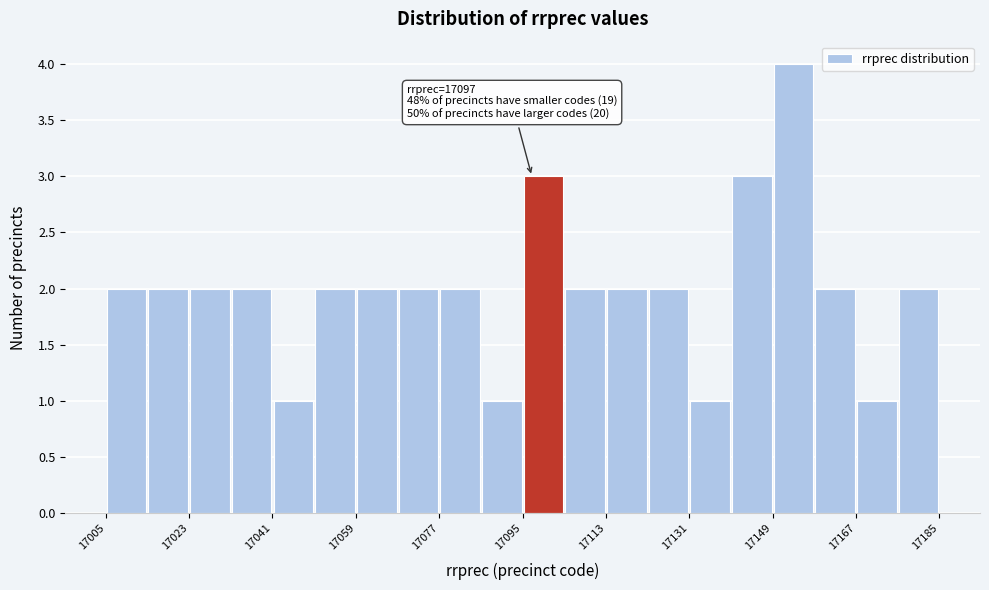

Which range on the x-axis has the tallest bar?

17149 to 17158